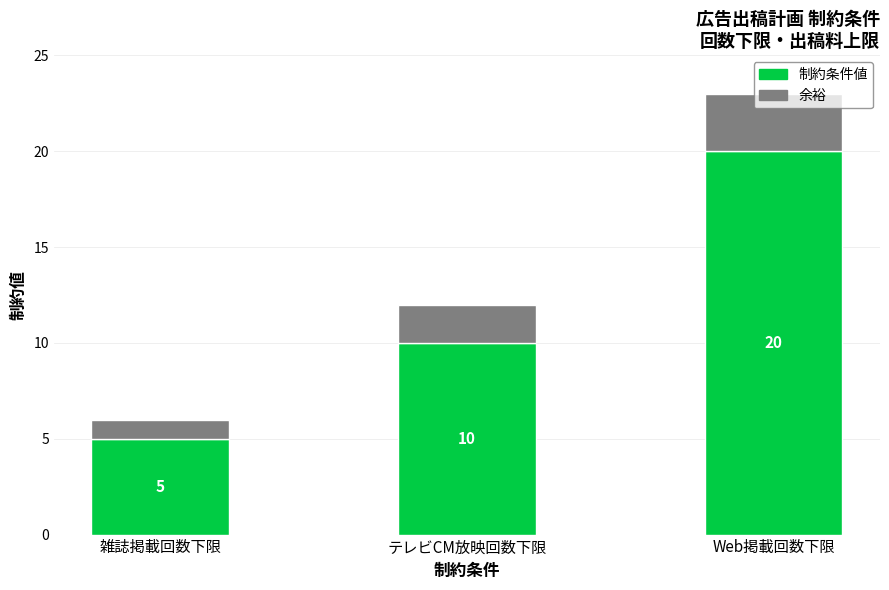

Where is 制約条件値 nearest to the value 12?

テレビCM放映回数下限